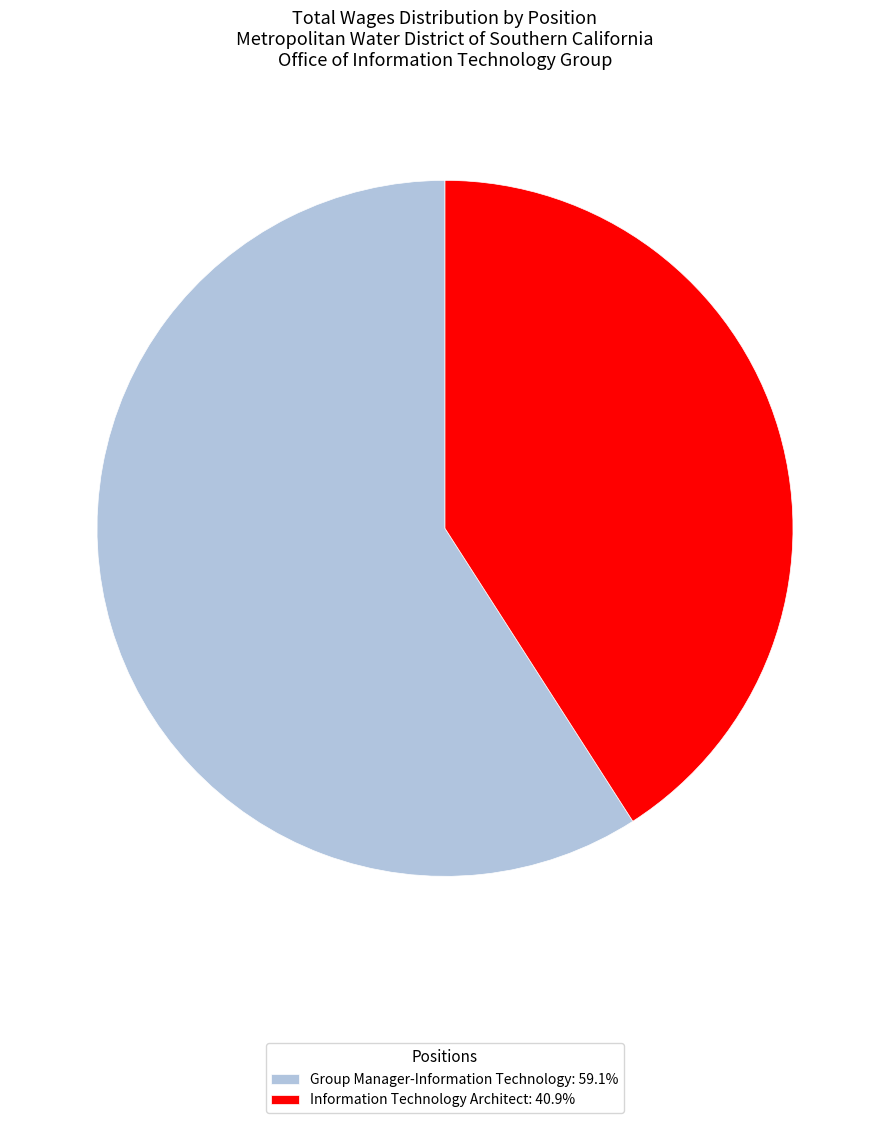

Does any single category account for the majority?

Yes